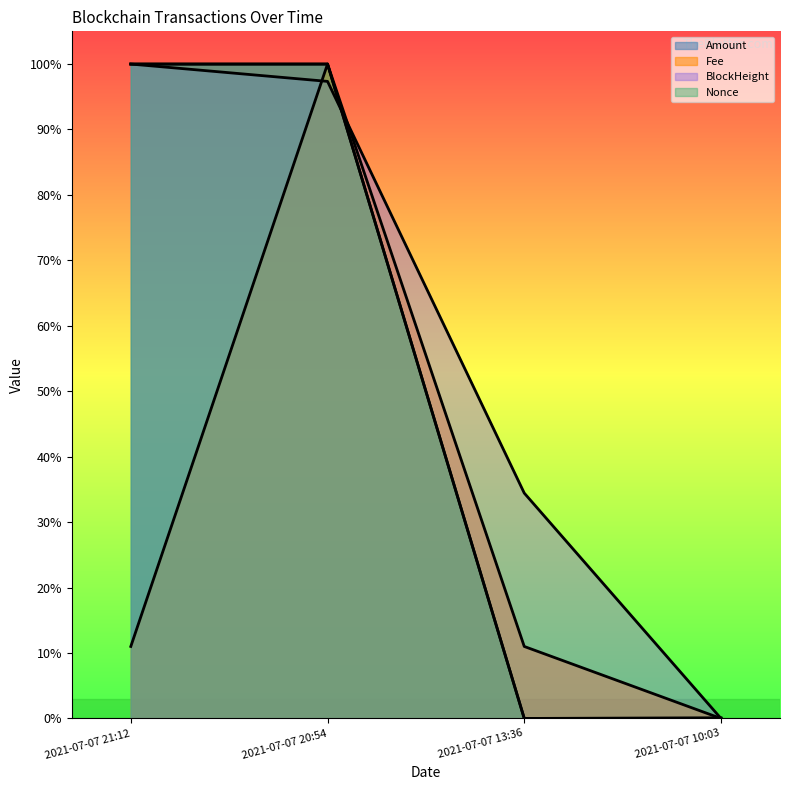

Reading left to right, list all the values displayed in this chart.

Amount: 2021-07-07 21:12=1.0	2021-07-07 20:54=1.0	2021-07-07 13:36=0.0	2021-07-07 10:03=0.0
Fee: 2021-07-07 21:12=0.1	2021-07-07 20:54=1.0	2021-07-07 13:36=0.1	2021-07-07 10:03=0.0
BlockHeight: 2021-07-07 21:12=1.0	2021-07-07 20:54=1.0	2021-07-07 13:36=0.3	2021-07-07 10:03=0.0
Nonce: 2021-07-07 21:12=1.0	2021-07-07 20:54=1.0	2021-07-07 13:36=0.0	2021-07-07 10:03=0.0